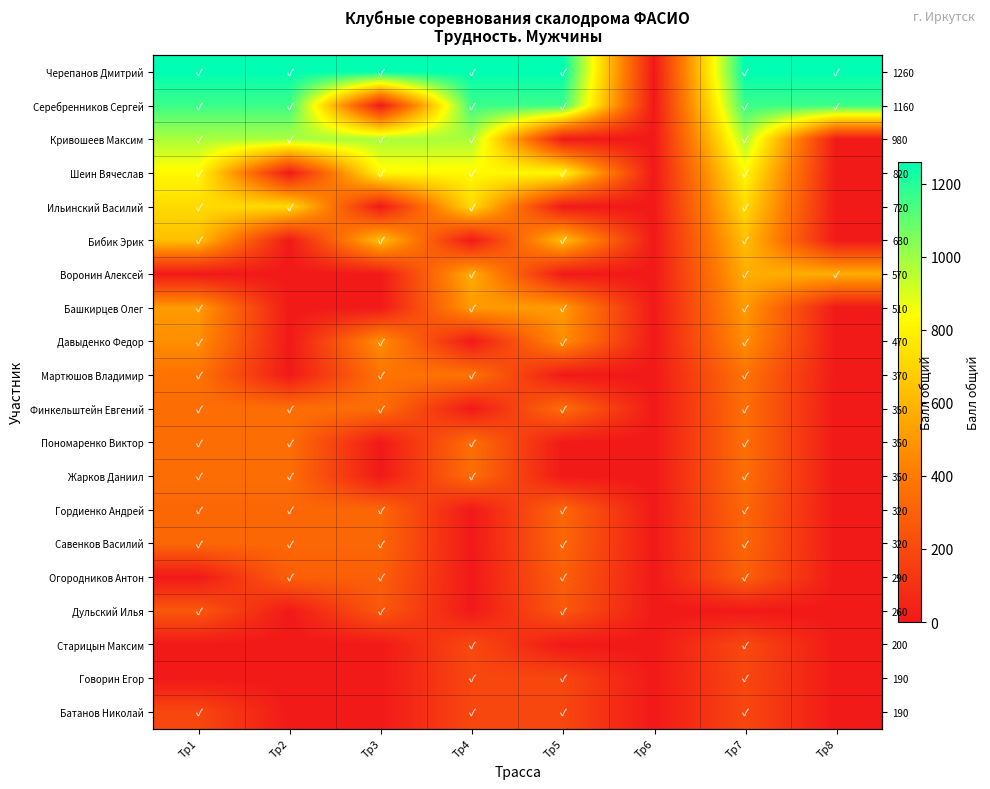

At which label does Савенков Василий reach its peak?

Тр1